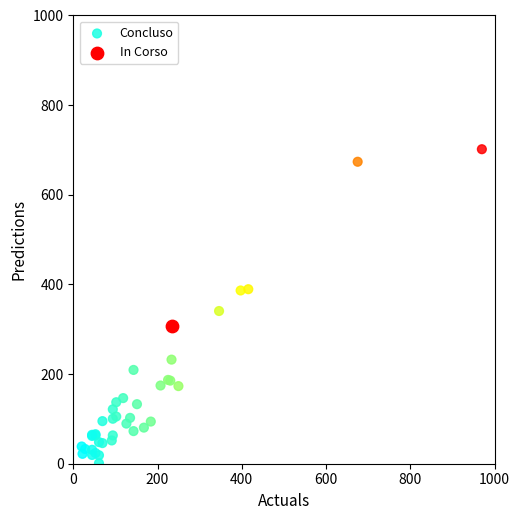

What are all the series names shown in the legend?

Concluso, In Corso